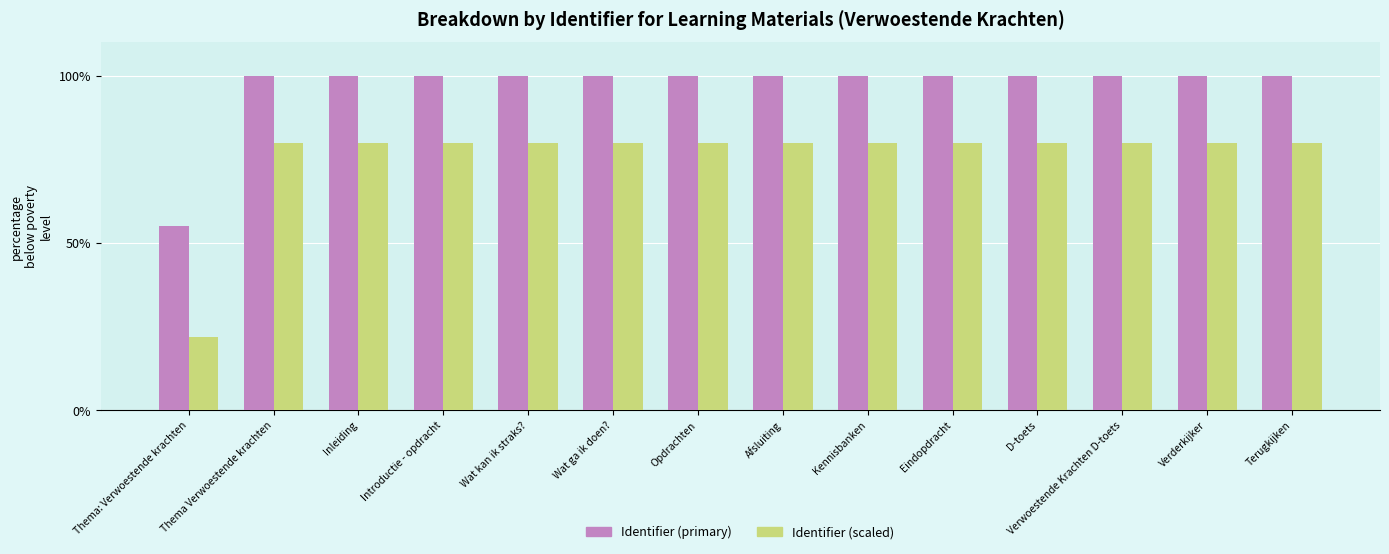

What is the smallest value displayed?

22.0